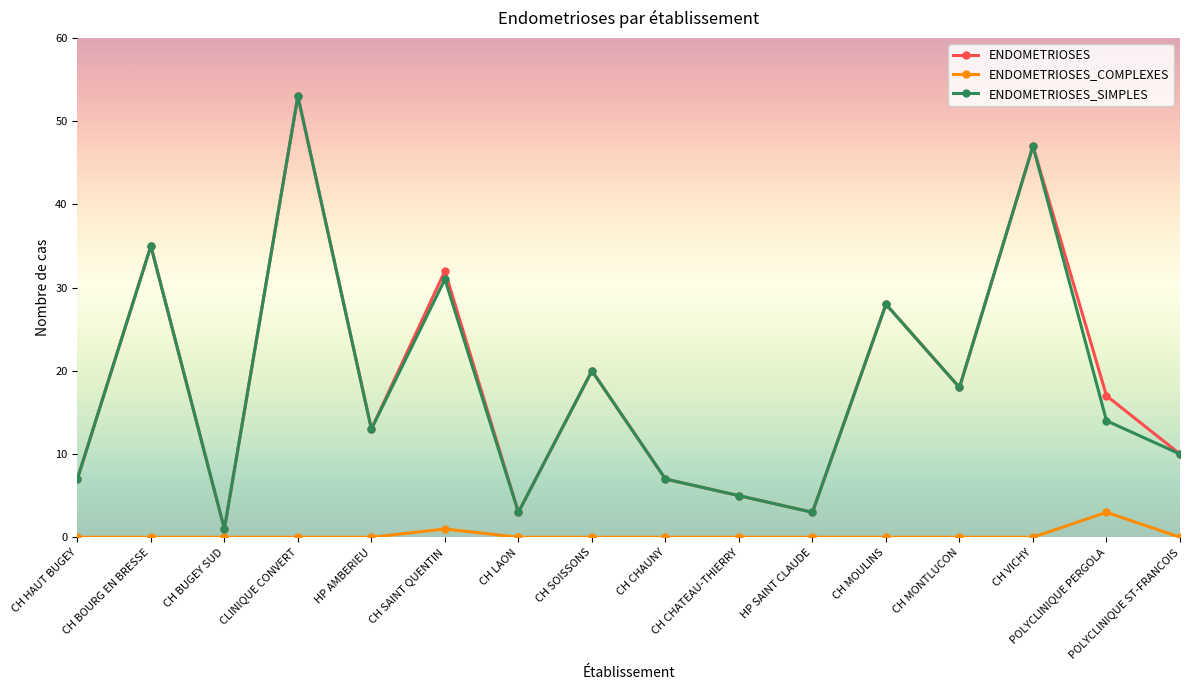

At which category does the chart reach its peak across all series?

CLINIQUE CONVERT